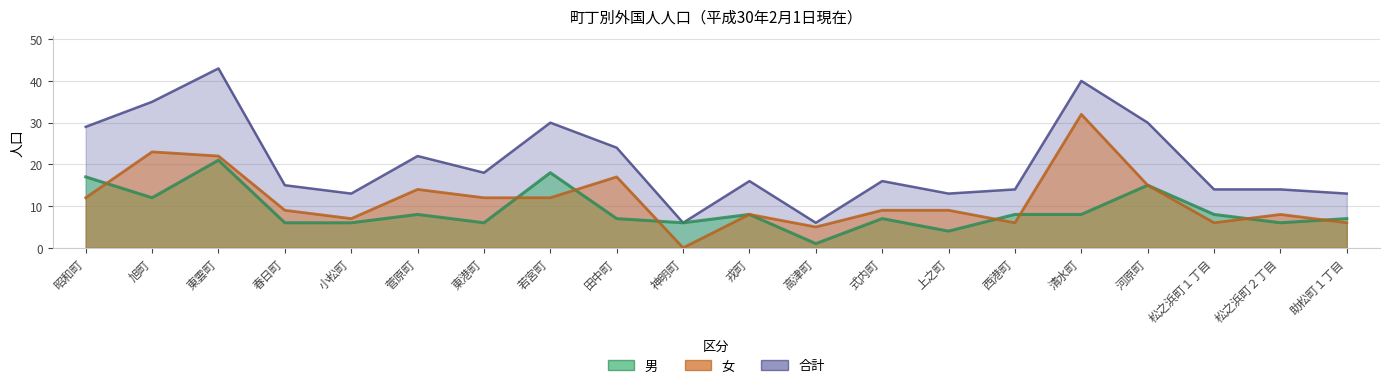

True or false: 合計 and 女 intersect in this chart.

False